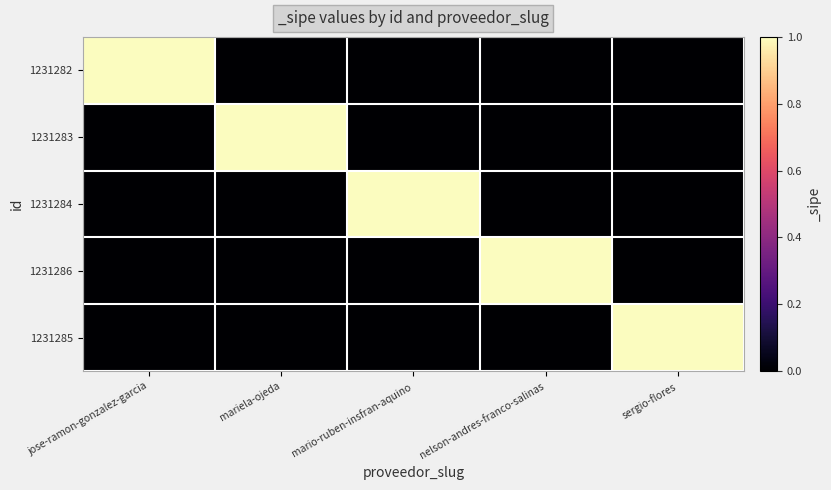

What is the spread (max minus min) of values at jose-ramon-gonzalez-garcia?

1